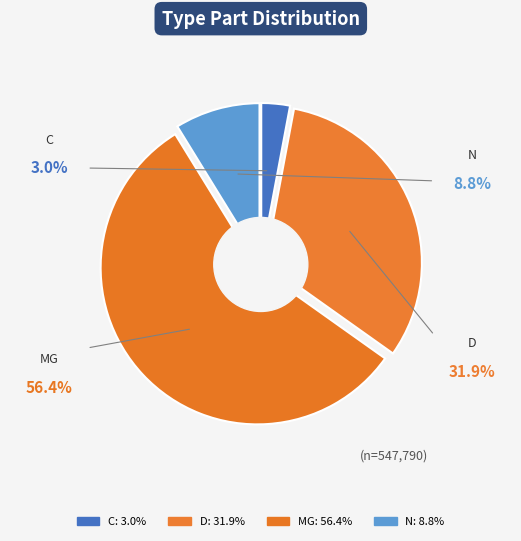

To the nearest percent, what is the difference between the D and C slice percentages?

29%